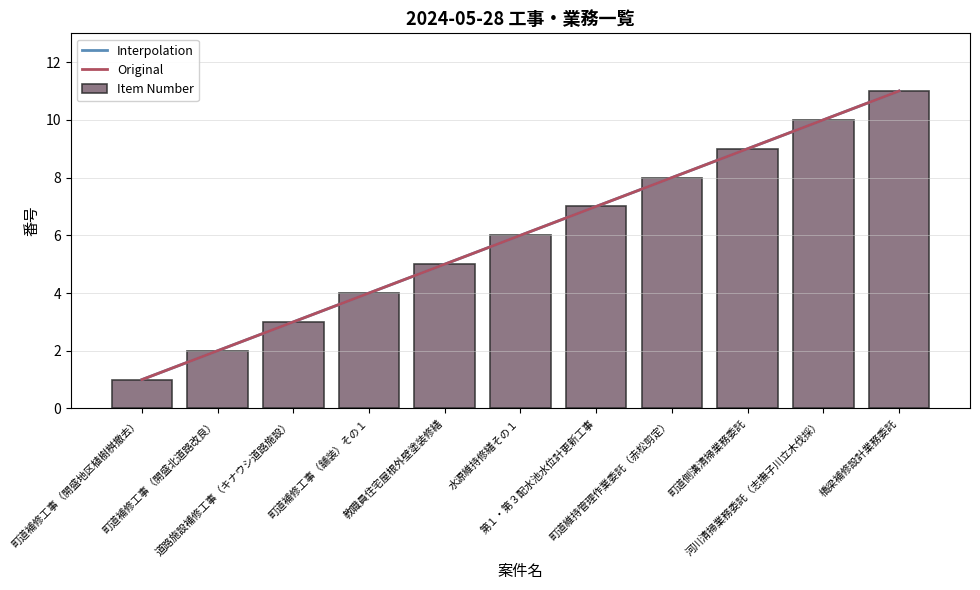

True or false: the data shows 8 at 橋梁補修設計業務委託.

False